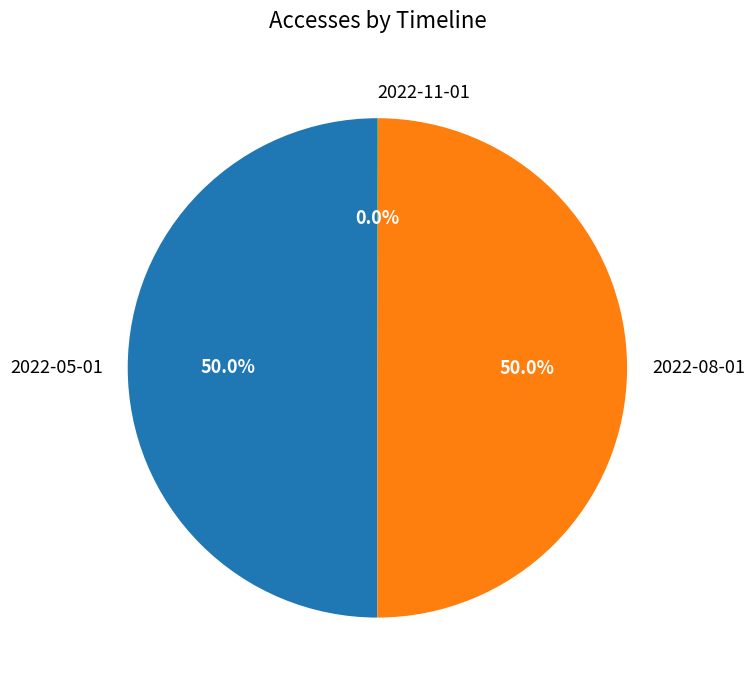

To the nearest percent, what is the difference between the largest and smallest slice percentages?

50%